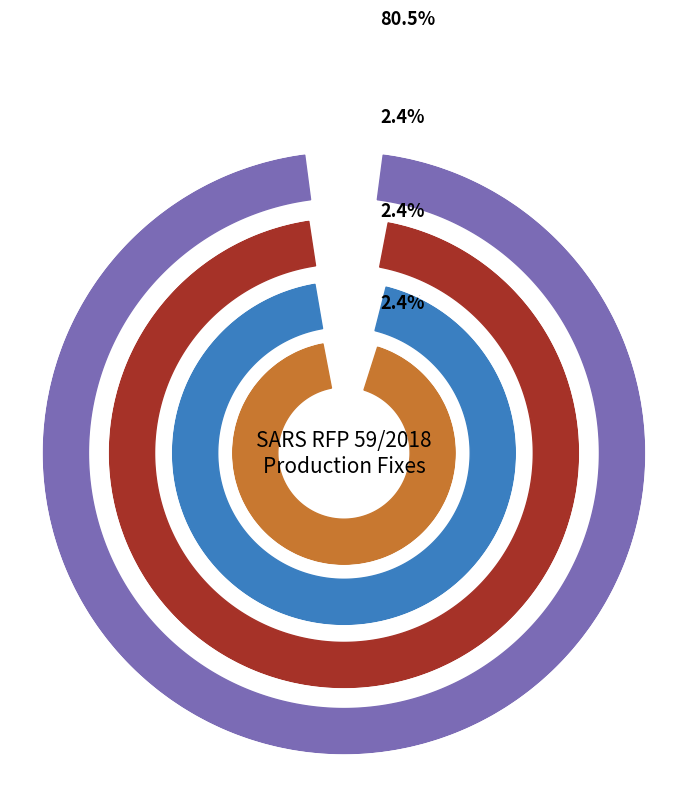

To the nearest percent, what portion does ATP/U3TM represent?

2%